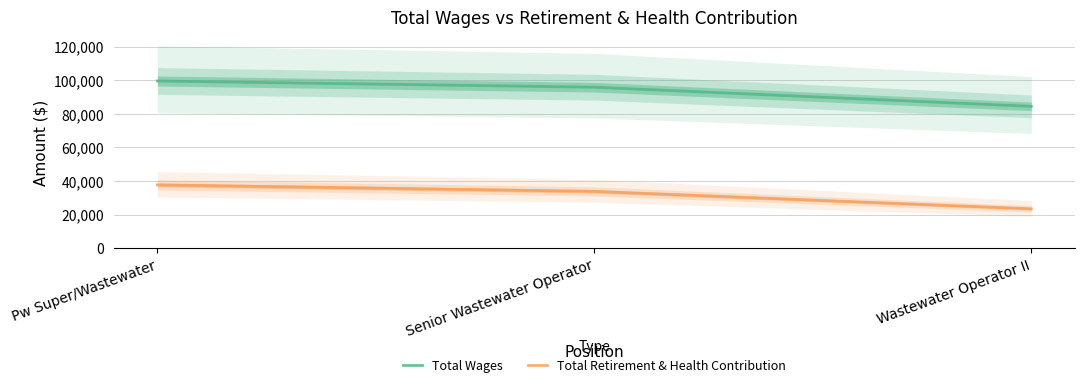

Is it true that Total Wages equals 27432 at Senior Wastewater Operator?

False